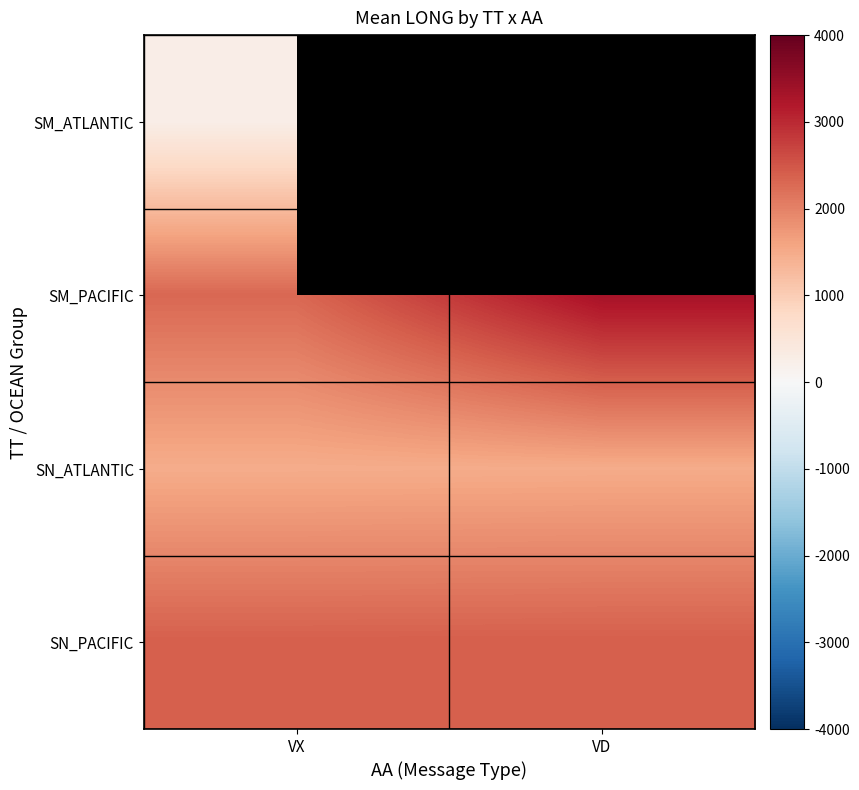

At which label does SM_PACIFIC reach its minimum?

VX